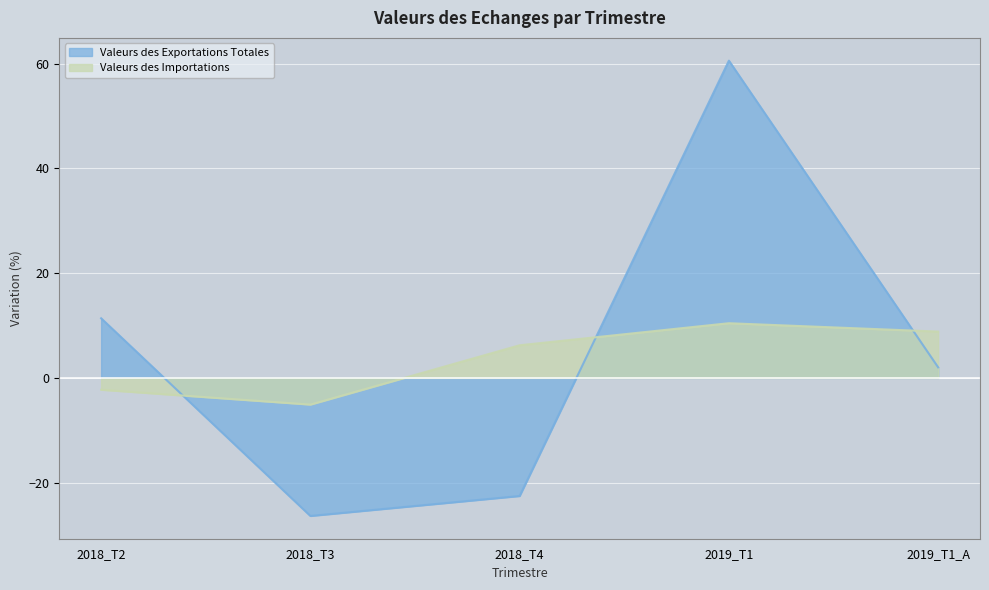

What is the difference between the maximum and minimum values in the Valeurs des Exportations Totales series?

86.9